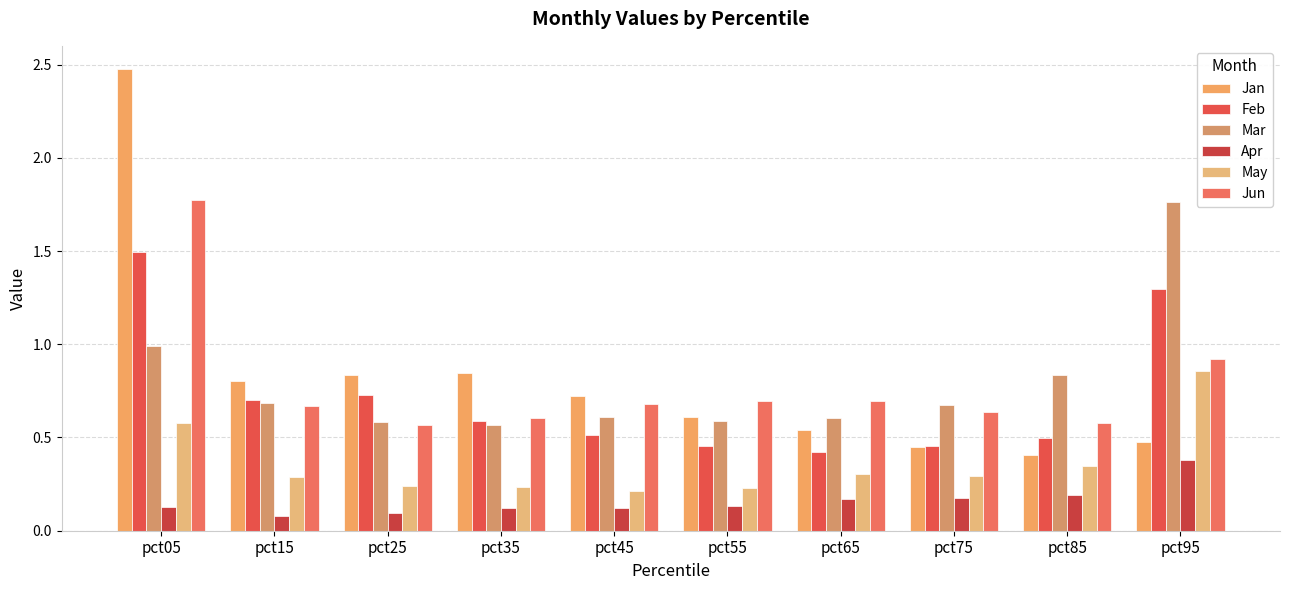

The Mar series shows 0.3 at pct25. True or false?

False